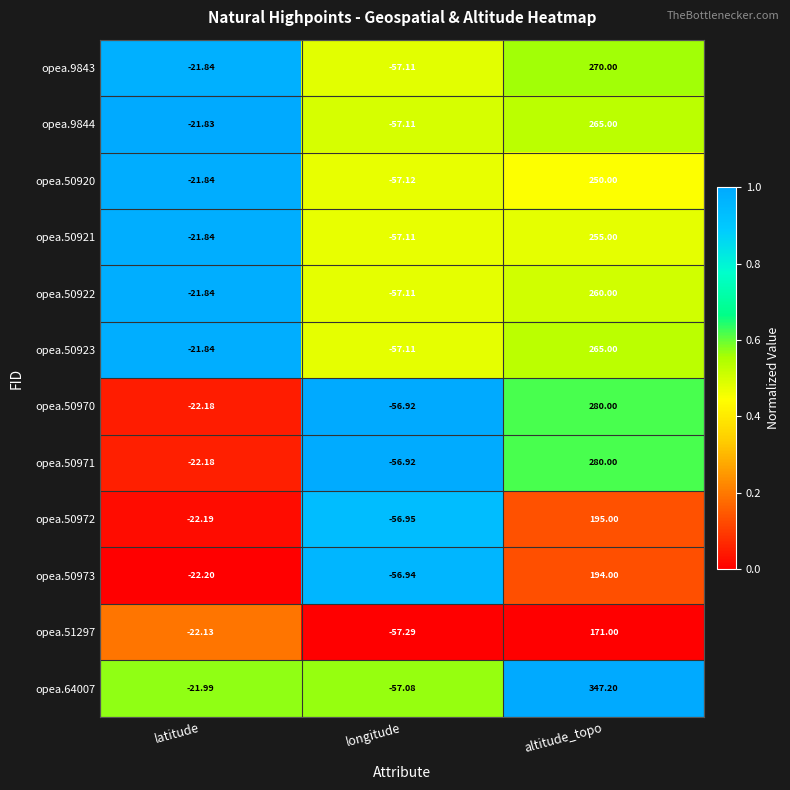

Where is opea.50970 nearest to the value 111?

latitude